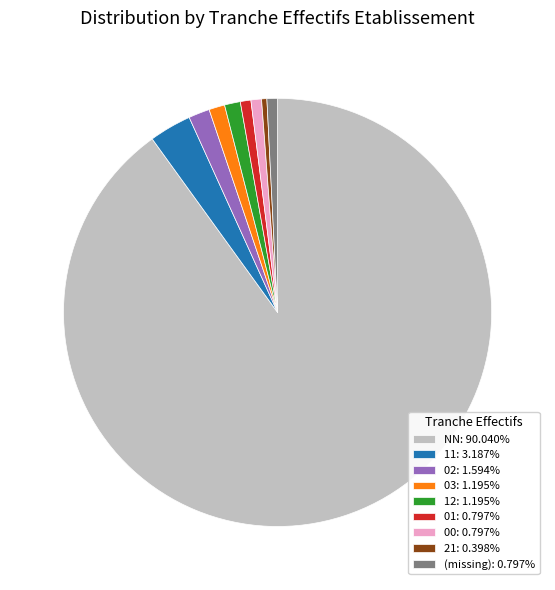

Is there any slice that represents more than half of the pie?

Yes